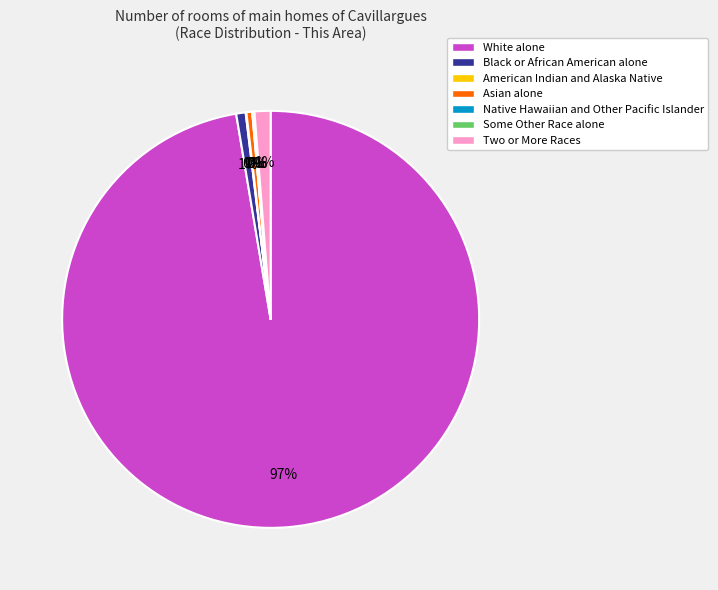

Combined, do Black or African American alone and Two or More Races account for over 50%?

No